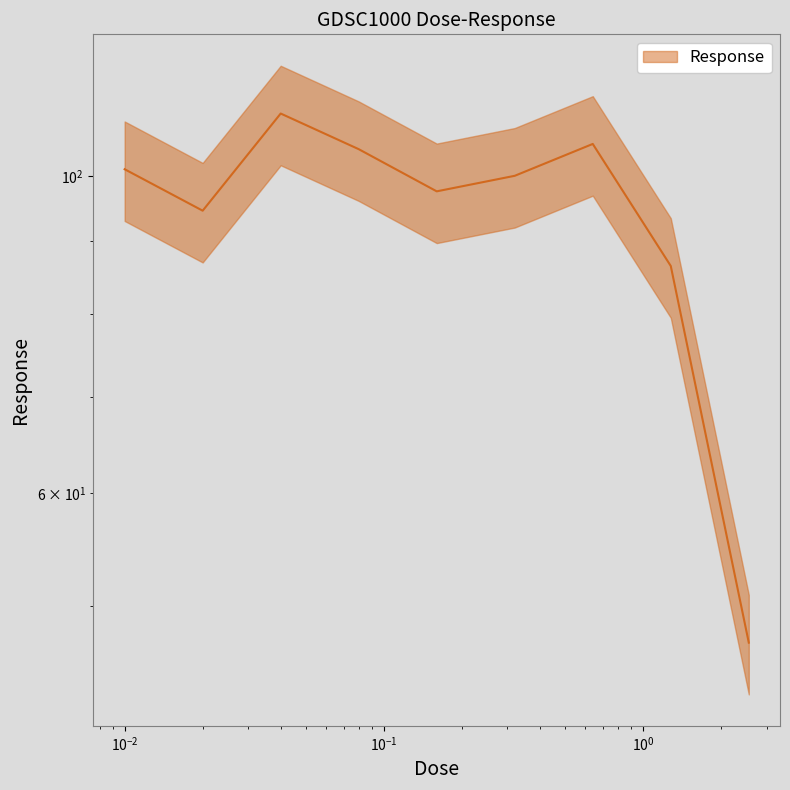

What is the average value?

94.1